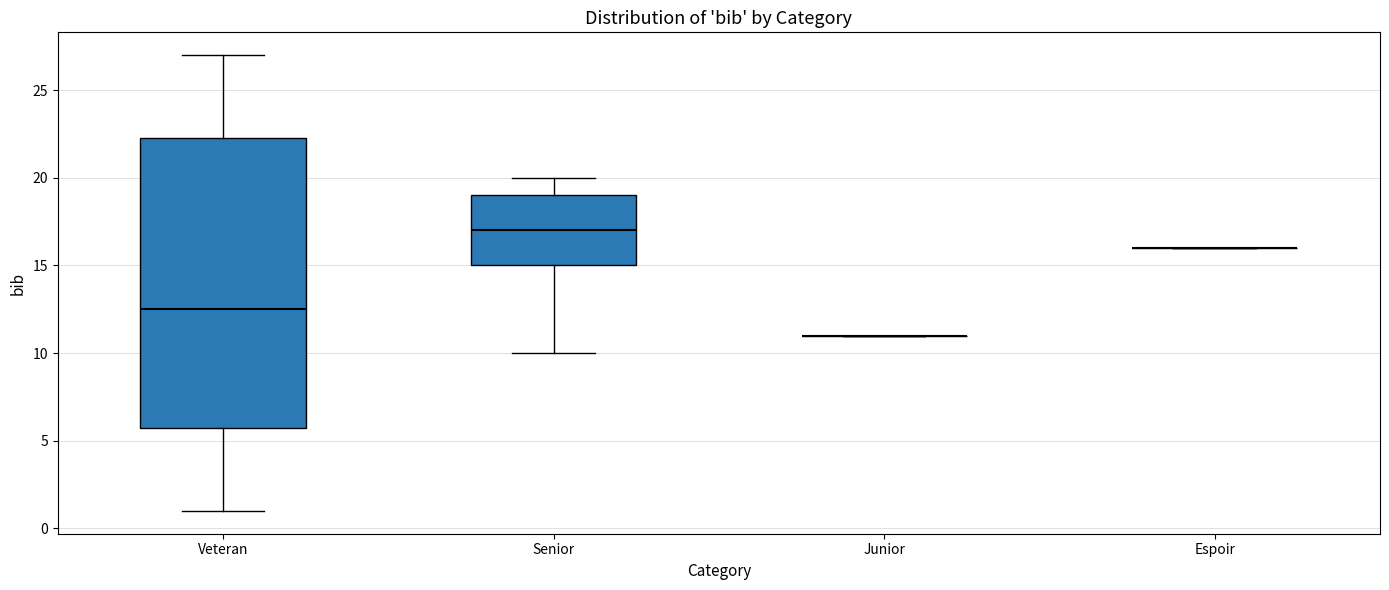

Which box is the tallest, from its lower edge to its upper edge?

Veteran